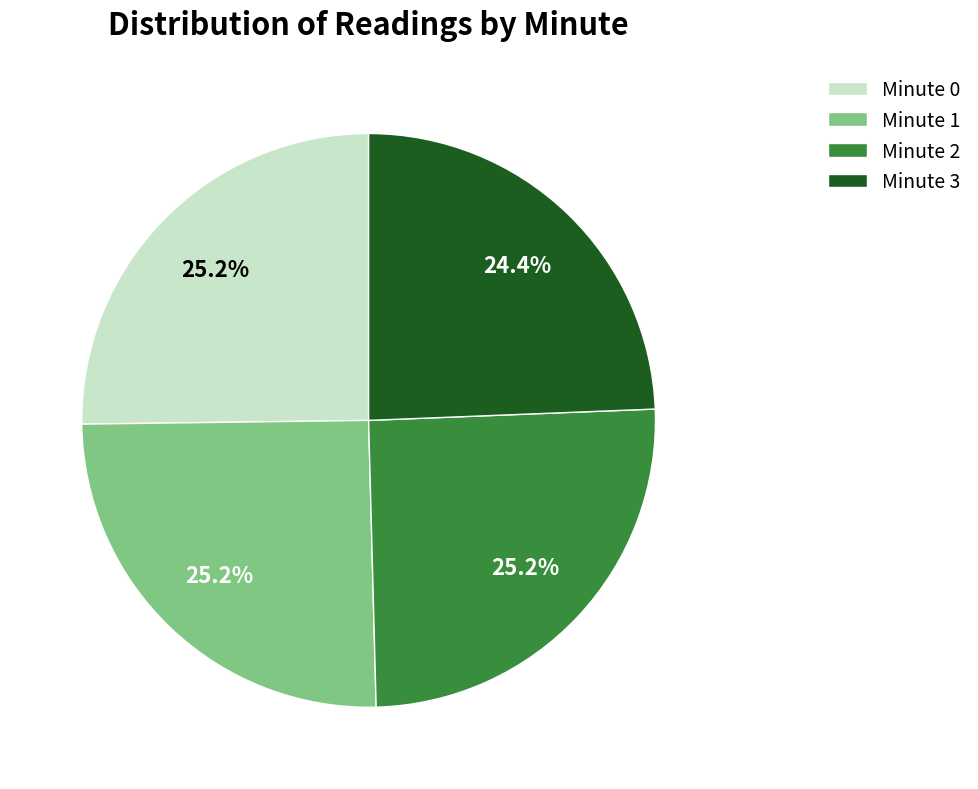

Is it true that Minute 0 is 25% of the pie?

True